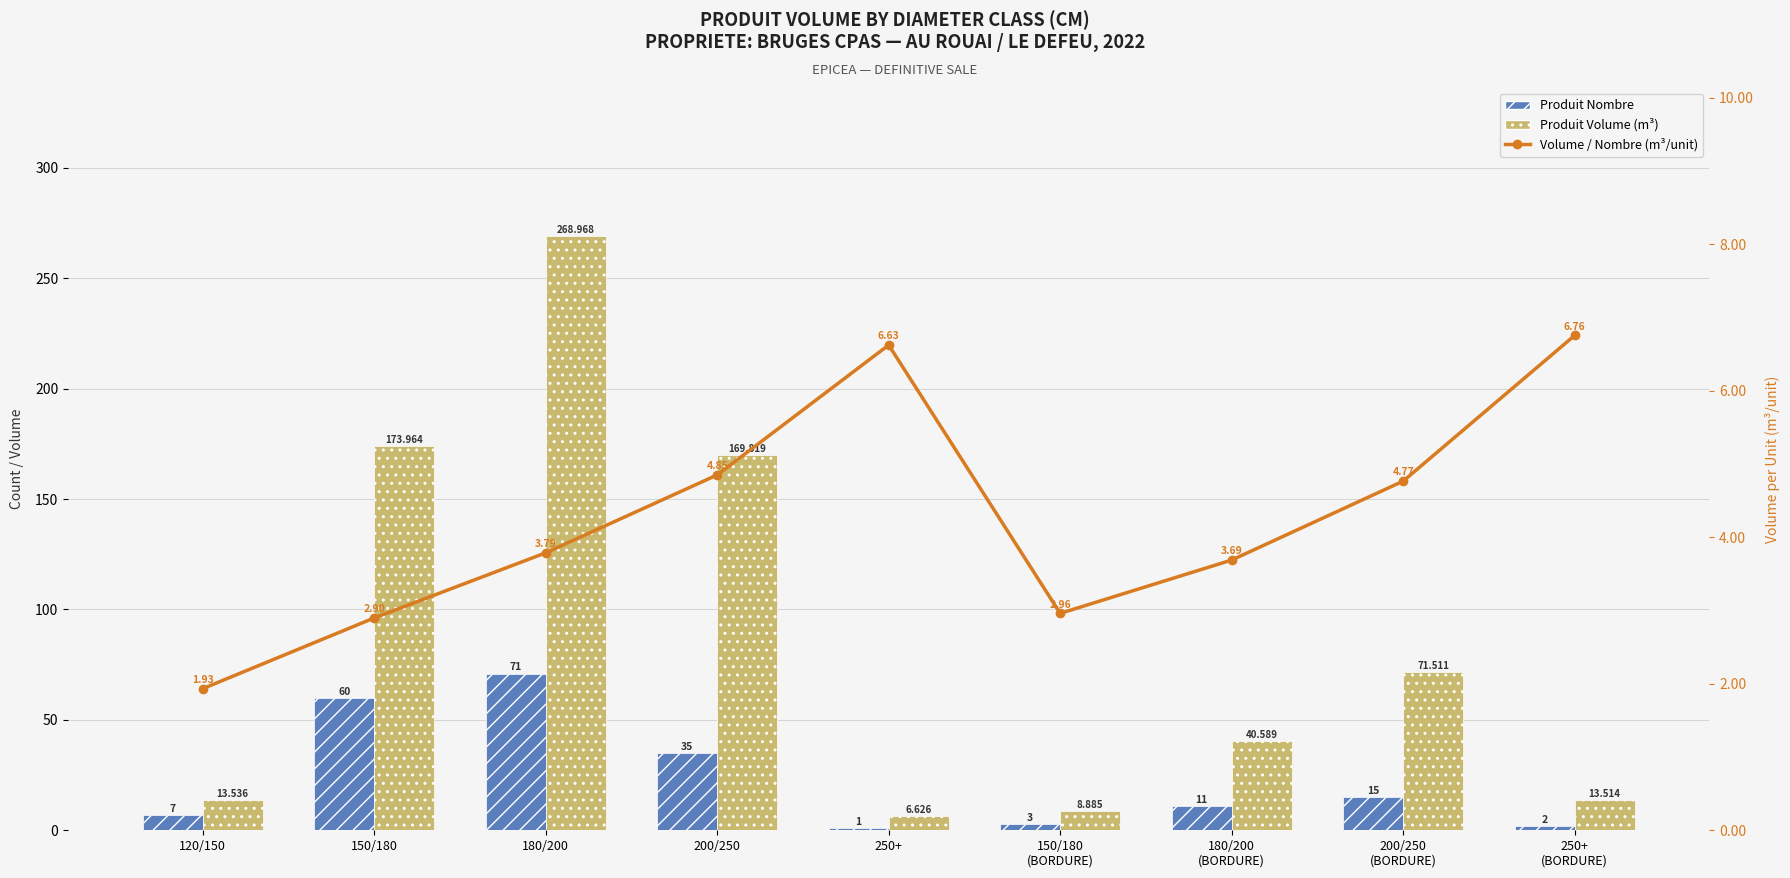

What is the sum of all Produit Nombre values?

205.0